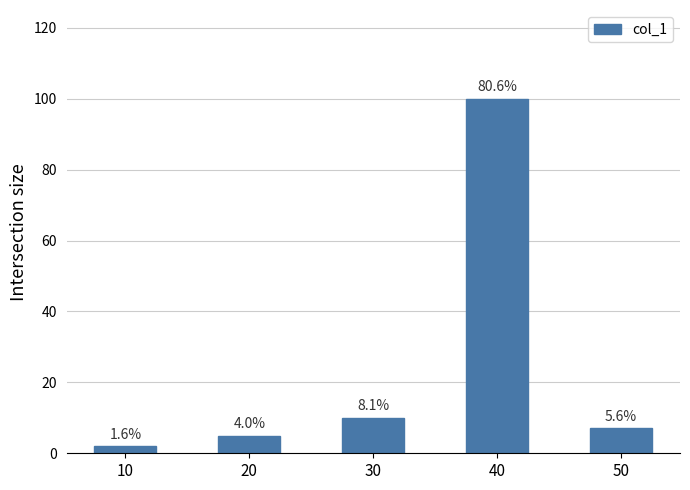

Reading left to right, extract all data points from this chart.

2	5	10	100	7